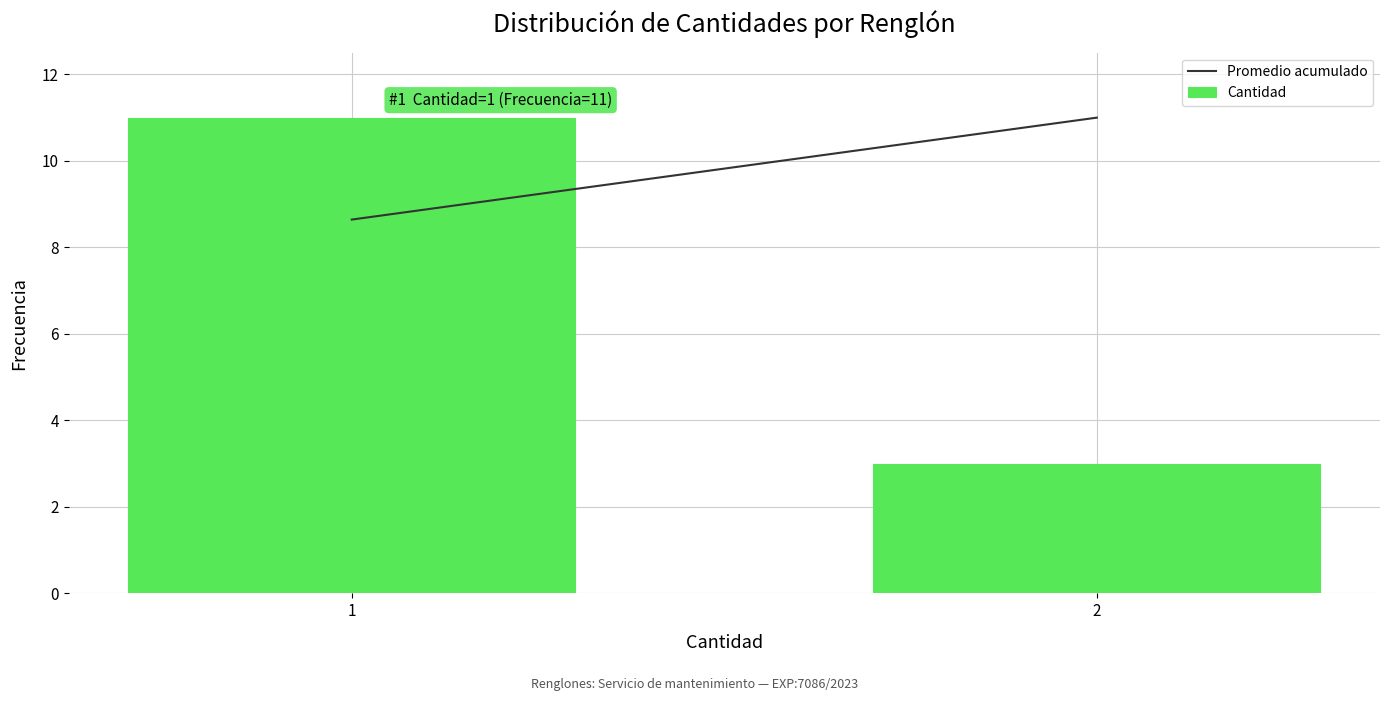

Reading left to right, list all the values displayed in this chart.

11	3